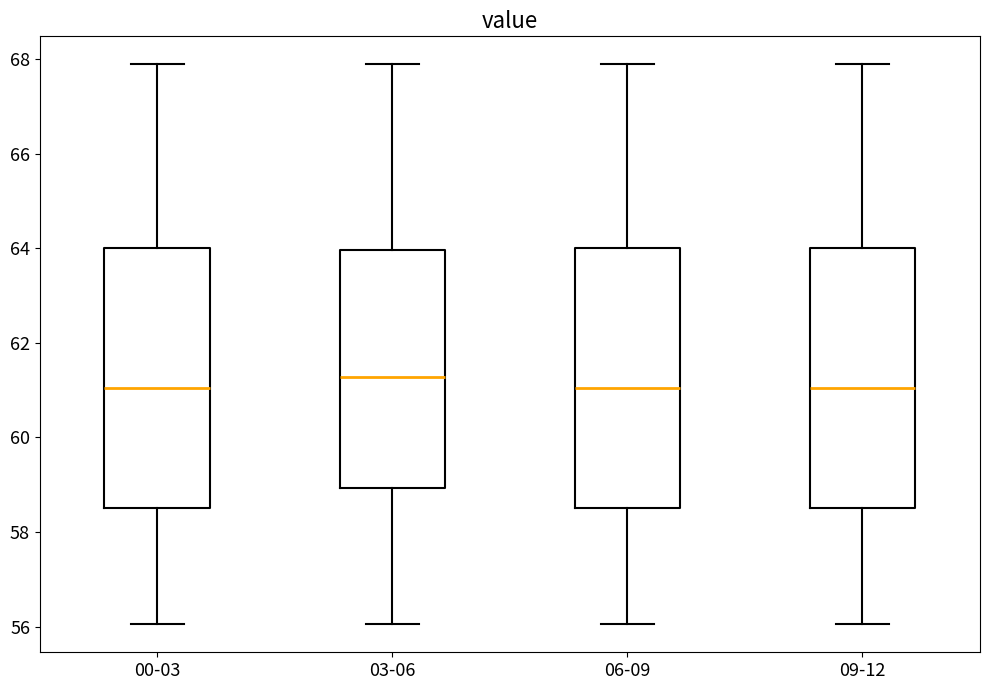

Reading left to right, transcribe this box plot: for each box, give where its median line is, the range the box spans, and where its two whiskers end, as read against the y-axis. The values are not printed on the chart, so give them approximately, as read against the axis.

00-03: median 61.0, box 58.6 to 64.0, whiskers 56.0 to 67.8
03-06: median 61.2, box 59.0 to 64.0, whiskers 56.0 to 67.8
06-09: median 61.0, box 58.6 to 64.0, whiskers 56.0 to 67.8
09-12: median 61.0, box 58.6 to 64.0, whiskers 56.0 to 67.8